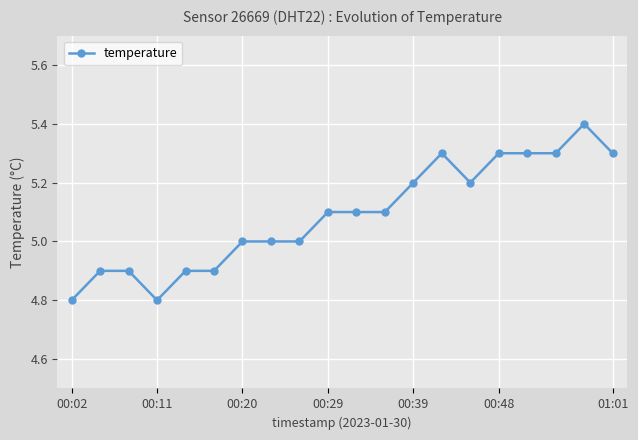

What is the difference between the maximum and second lowest values?

0.6